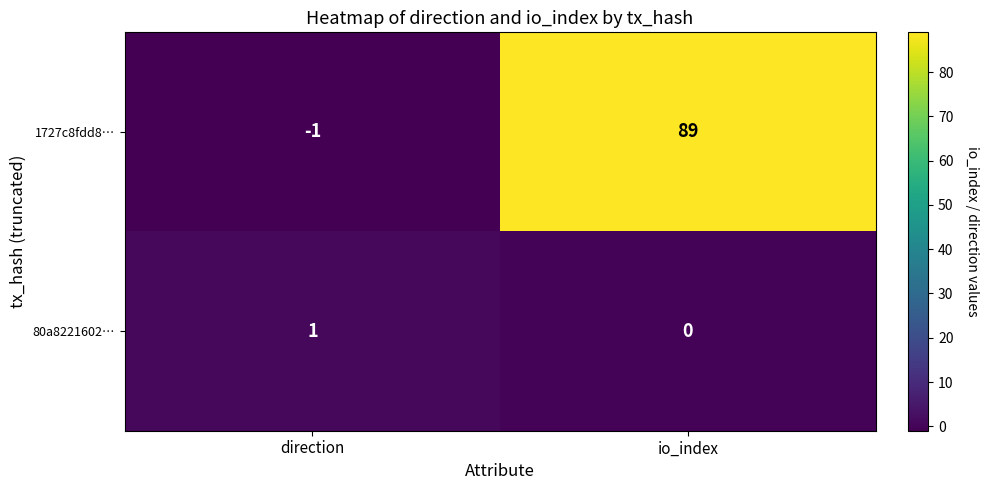

Rank the series by their average value, from lowest to highest.

80a8221602…, 1727c8fdd8…